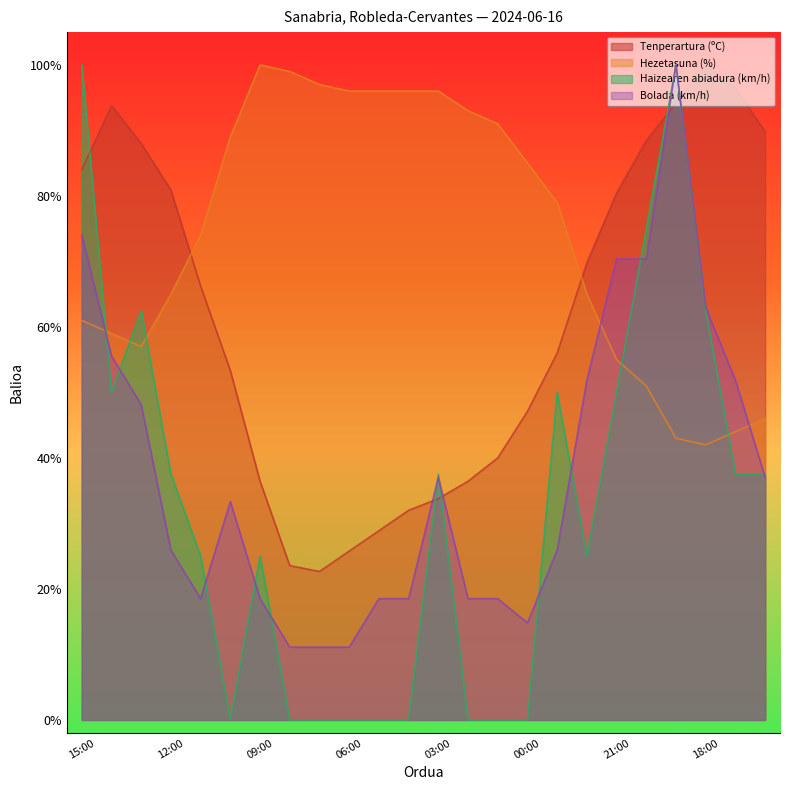

Reading left to right, what are all the values shown in this chart?

Tenperartura (ºC): 15:00=84.0	14:00=93.8	13:00=88.0	12:00=80.9	11:00=66.2	10:00=53.3	09:00=36.4	08:00=23.6	07:00=22.7	06:00=25.8	05:00=28.9	04:00=32.0	03:00=33.8	02:00=36.4	01:00=40.0	00:00=47.1	23:00=56.0	22:00=69.8	21:00=80.4	20:00=88.4	19:00=94.2	18:00=100.0	17:00=96.4	16:00=89.8
Hezetasuna (%): 15:00=61.0	14:00=59.0	13:00=57.0	12:00=65.0	11:00=74.0	10:00=89.0	09:00=100.0	08:00=99.0	07:00=97.0	06:00=96.0	05:00=96.0	04:00=96.0	03:00=96.0	02:00=93.0	01:00=91.0	00:00=85.0	23:00=79.0	22:00=65.0	21:00=55.0	20:00=51.0	19:00=43.0	18:00=42.0	17:00=44.0	16:00=46.0
Haizearen abiadura (km/h): 15:00=100.0	14:00=50.0	13:00=62.5	12:00=37.5	11:00=25.0	10:00=0.0	09:00=25.0	08:00=0.0	07:00=0.0	06:00=0.0	05:00=0.0	04:00=0.0	03:00=37.5	02:00=0.0	01:00=0.0	00:00=0.0	23:00=50.0	22:00=25.0	21:00=50.0	20:00=75.0	19:00=100.0	18:00=62.5	17:00=37.5	16:00=37.5
Bolada (km/h): 15:00=74.1	14:00=55.6	13:00=48.1	12:00=25.9	11:00=18.5	10:00=33.3	09:00=18.5	08:00=11.1	07:00=11.1	06:00=11.1	05:00=18.5	04:00=18.5	03:00=37.0	02:00=18.5	01:00=18.5	00:00=14.8	23:00=25.9	22:00=51.9	21:00=70.4	20:00=70.4	19:00=100.0	18:00=63.0	17:00=51.9	16:00=37.0